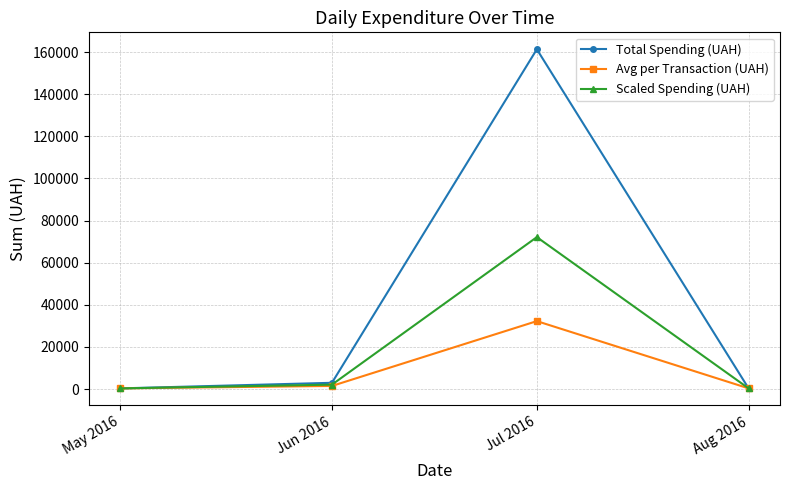

How many interior local peaks does the Scaled Spending (UAH) series have?

1